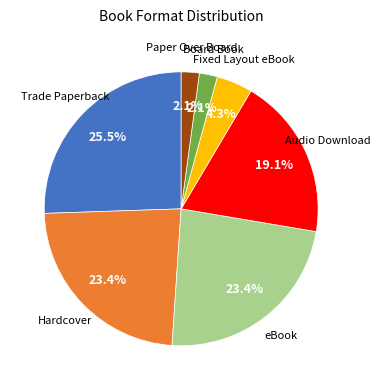

Does any single category account for the majority?

No